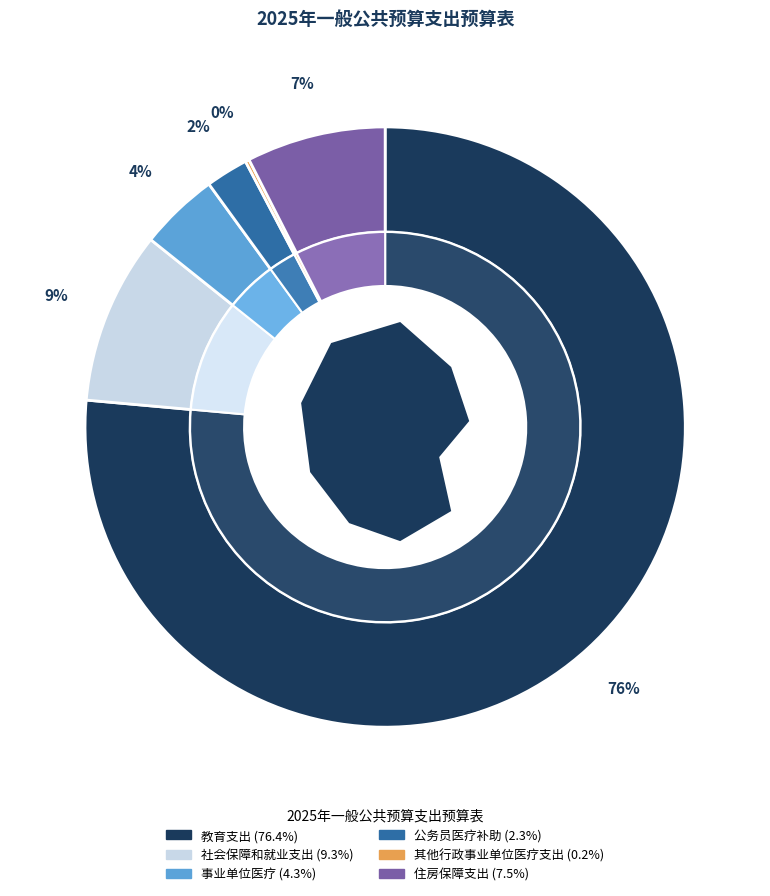

How many slices are in this pie chart?

6